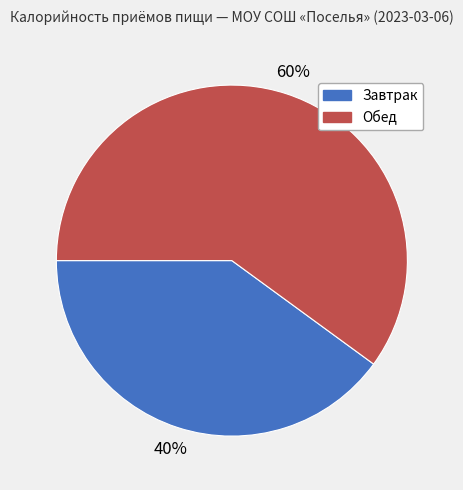

Rank the categories by value from lowest to highest.

Завтрак, Обед